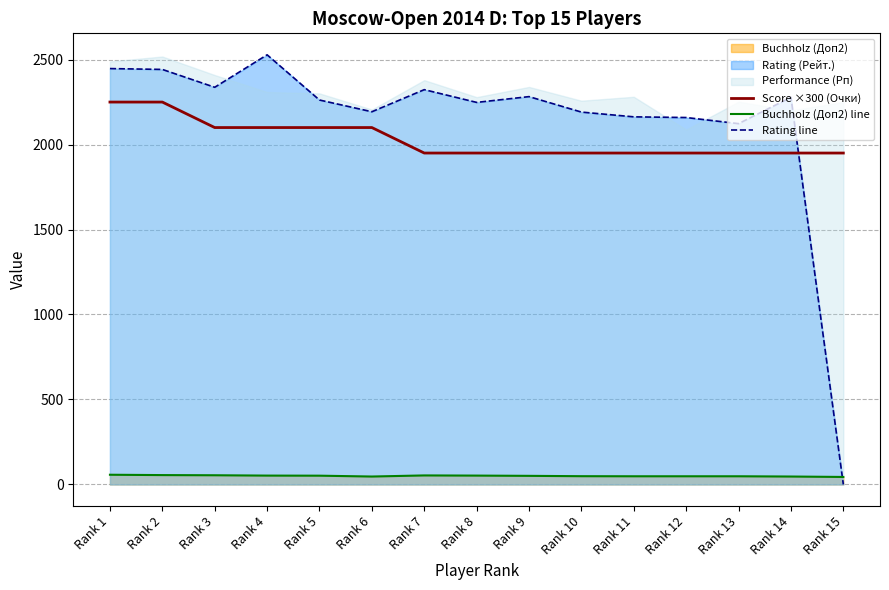

What is the difference between the highest and lowest values at Rank 4?

2476.0